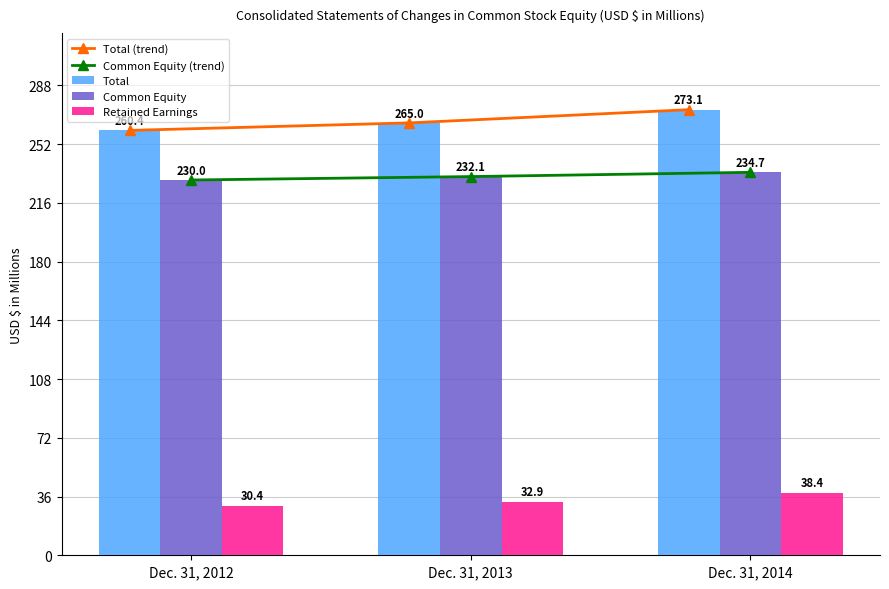

At which label does Total first exceed 265?

Dec. 31, 2014